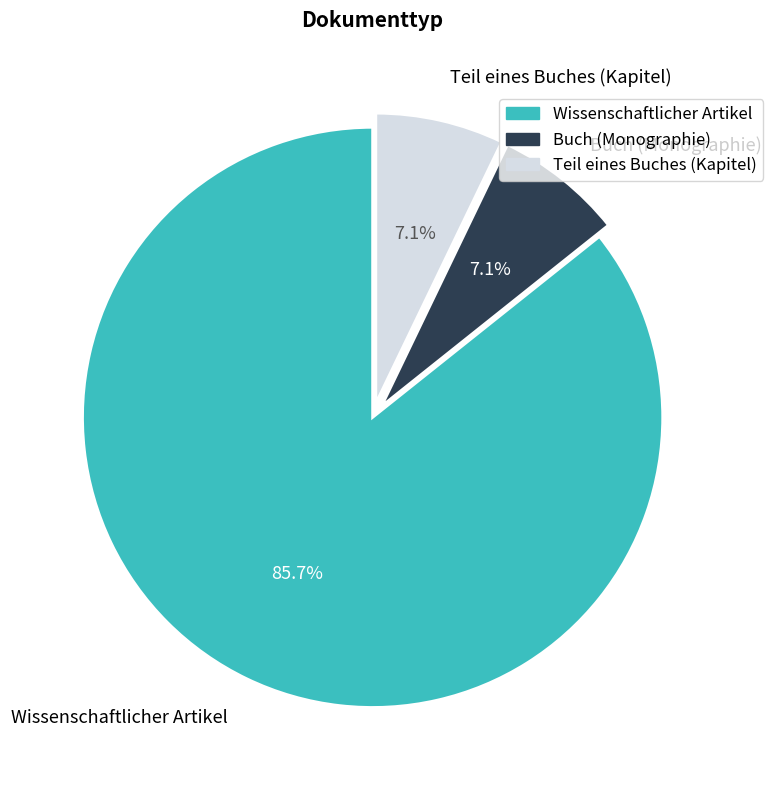

Which category has the biggest portion of the pie?

Wissenschaftlicher Artikel